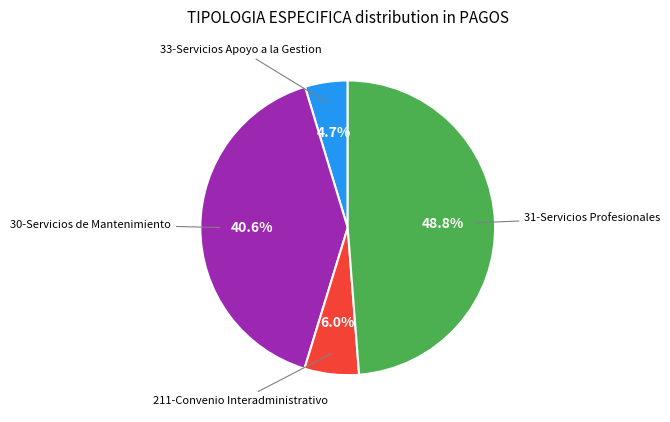

Is there a majority slice in this chart?

No